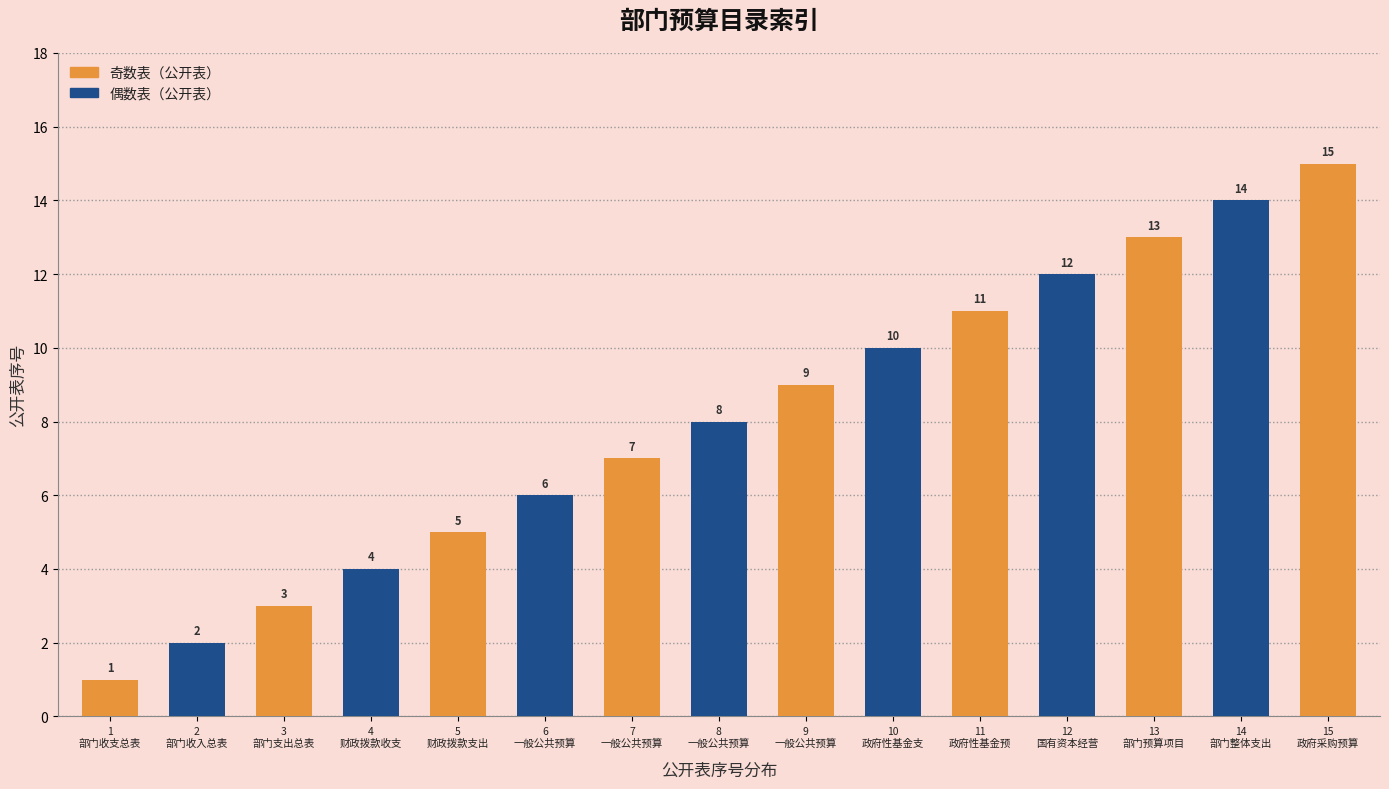

List the labels in order of value, largest first.

15
政府采购预算, 14
部门整体支出, 13
部门预算项目, 12
国有资本经营, 11
政府性基金预, 10
政府性基金支, 9
一般公共预算, 8
一般公共预算, 7
一般公共预算, 6
一般公共预算, 5
财政拨款支出, 4
财政拨款收支, 3
部门支出总表, 2
部门收入总表, 1
部门收支总表